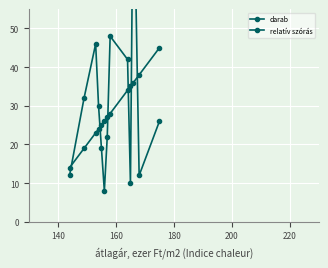

Which series changed the most between 180 and 10?

darab